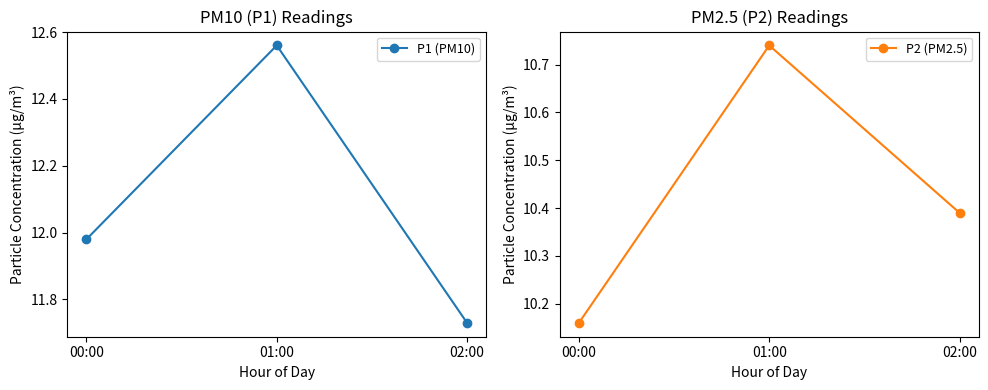

Reading right to left, what are all the values shown in this chart?

P1 (PM10): 02:00=11.7	01:00=12.6	00:00=12.0
P2 (PM2.5): 02:00=10.4	01:00=10.7	00:00=10.2